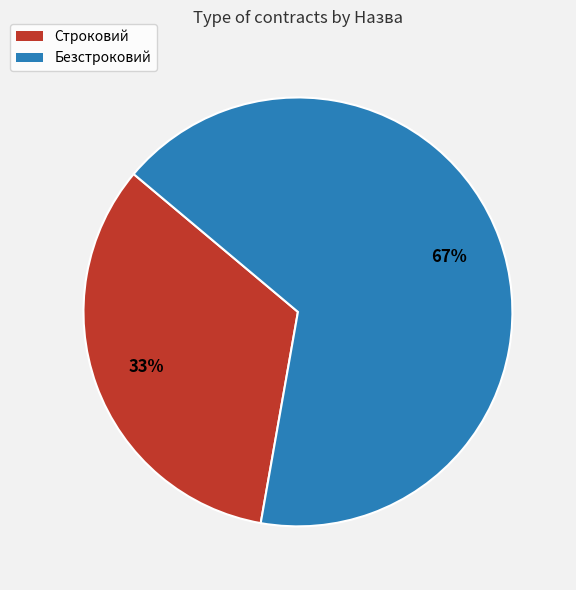

Does any single category account for the majority?

Yes